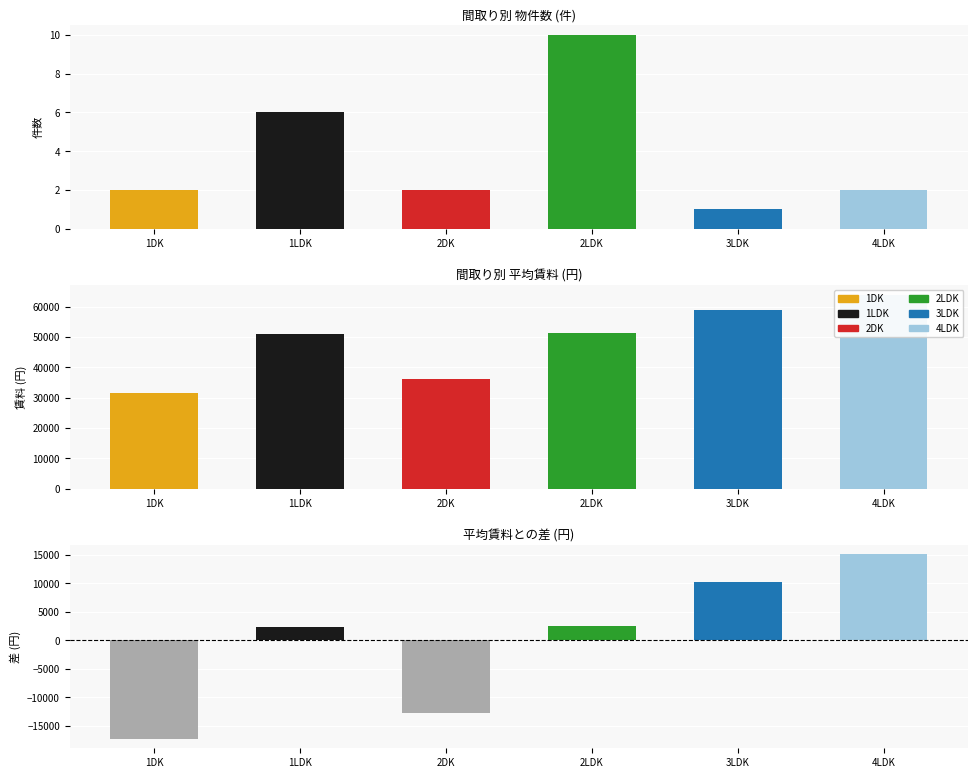

How many bars are there in total?

18